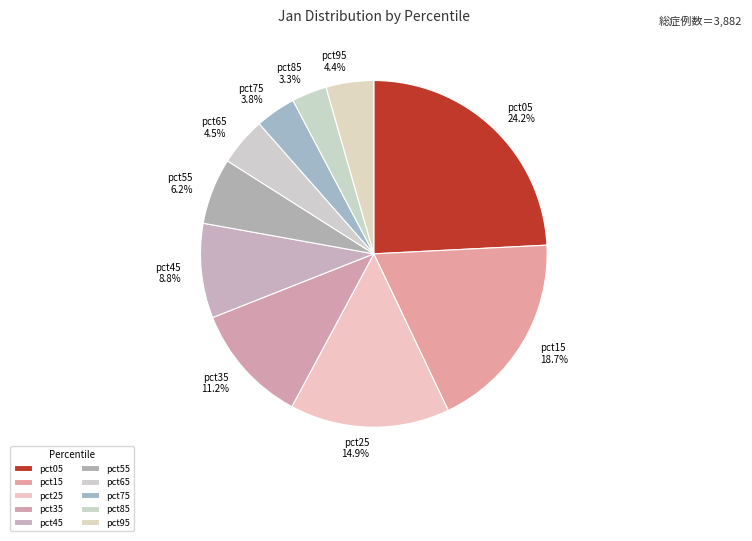

Between pct75 and pct55, which is larger?

pct55